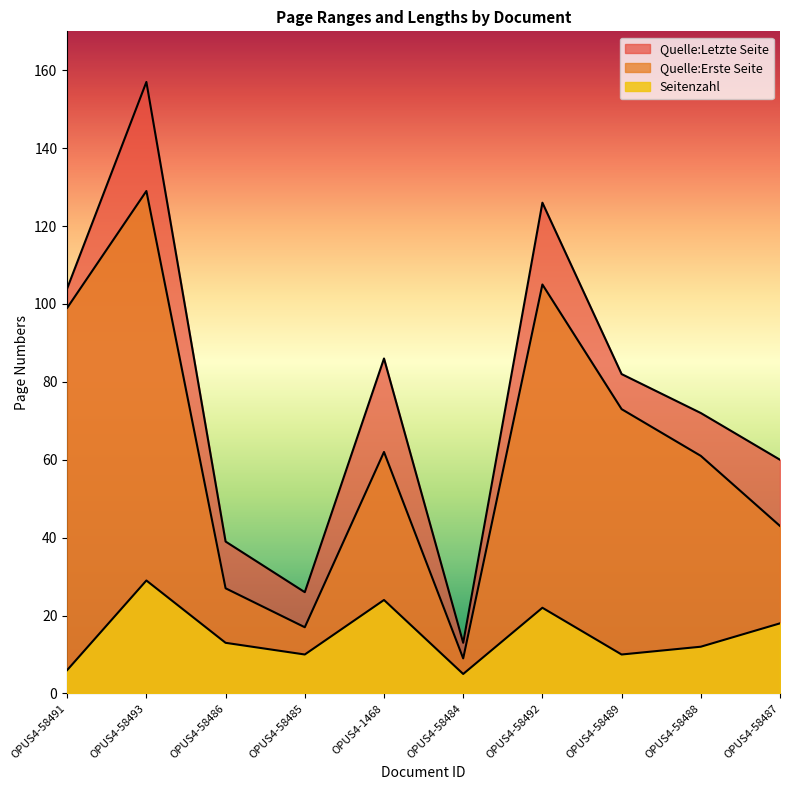

At which category does the chart reach its minimum across all series?

OPUS4-58484